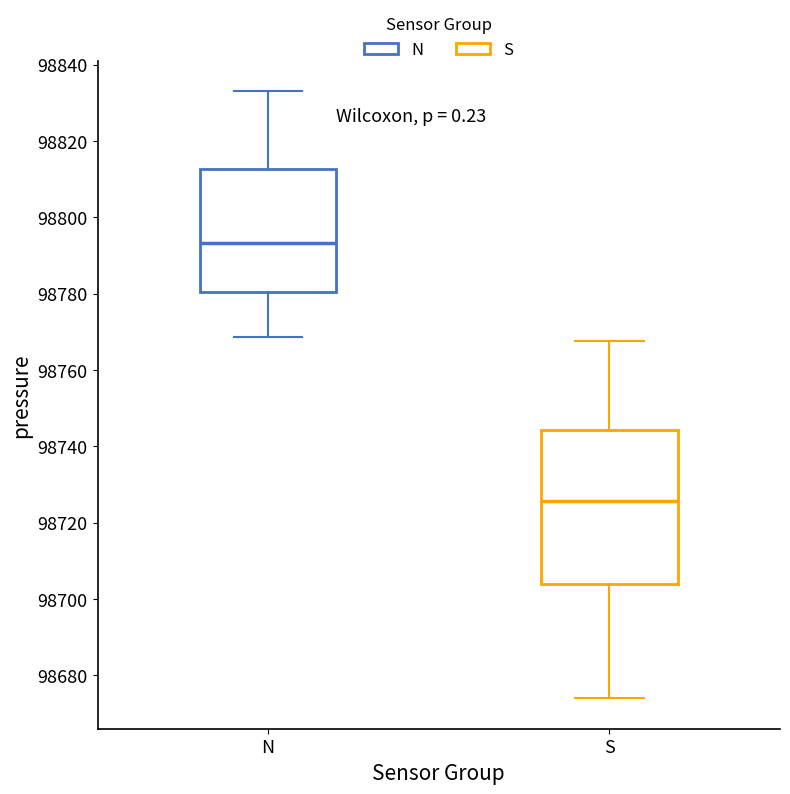

Reading left to right, read every box against the y-axis: the position of its median line, the range the box covers, and the ends of its whiskers. The values are not printed on the chart, so give them approximately, as read against the axis.

N: median 98794, box 98780 to 98812, whiskers 98768 to 98832
S: median 98726, box 98704 to 98744, whiskers 98674 to 98768